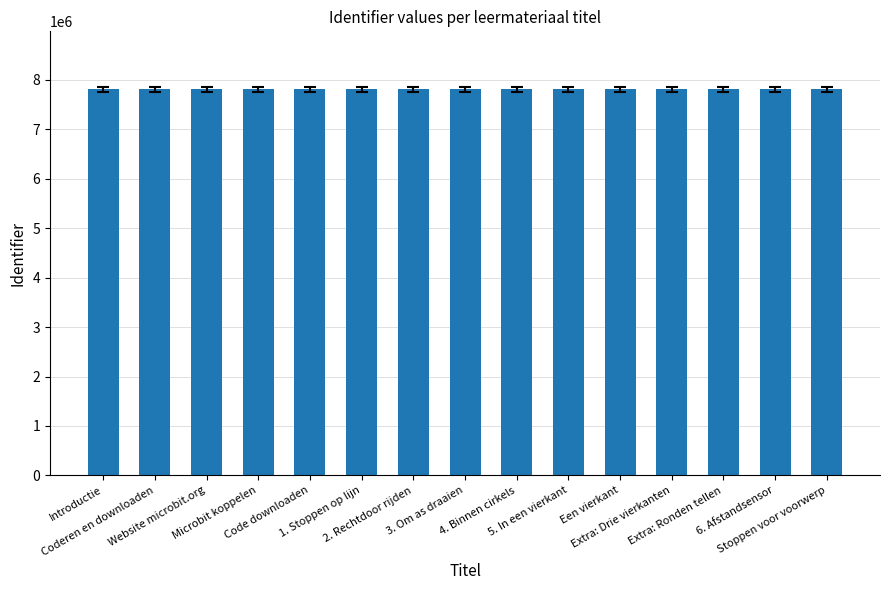

How many distinct data groups are displayed?

1